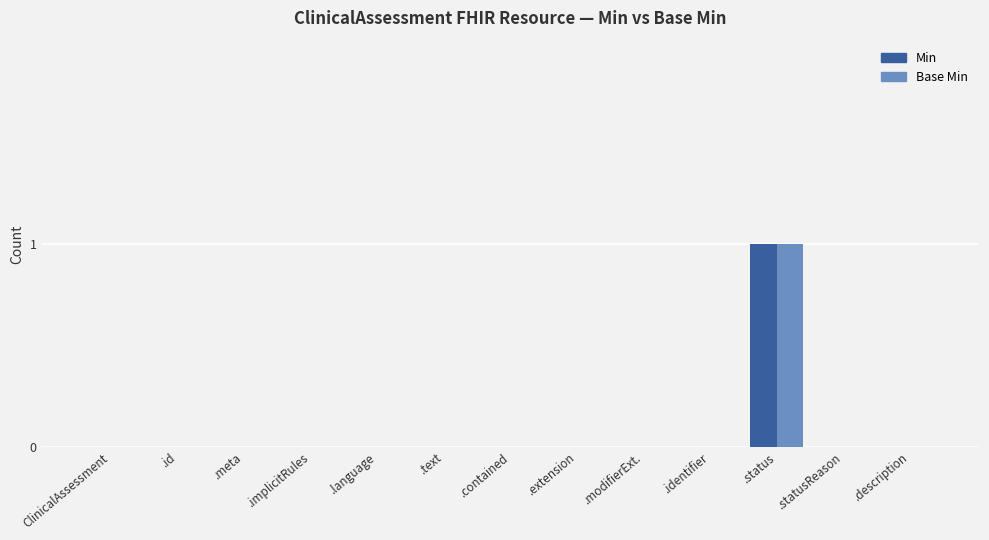

At which label does Min reach its peak?

.status